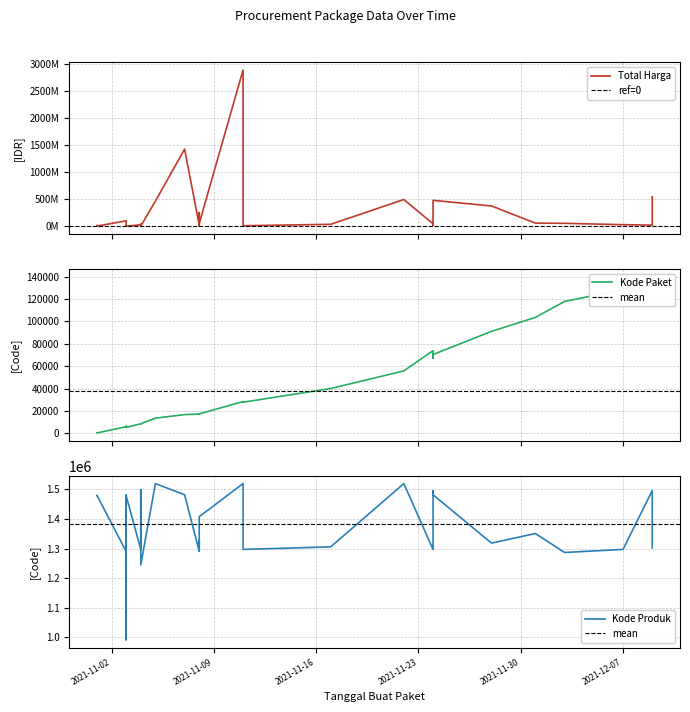

Rank the categories by Kode Produk value from highest to lowest.

2021-11-11, 2021-11-05, 2021-11-22, 2021-11-11, 2021-11-04, 2021-11-24, 2021-12-09, 2021-11-07, 2021-11-24, 2021-11-03, 2021-11-01, 2021-11-01, 2021-11-03, 2021-11-03, 2021-11-03, 2021-11-03, 2021-11-08, 2021-11-04, 2021-12-01, 2021-11-08, 2021-11-28, 2021-11-08, 2021-11-17, 2021-12-09, 2021-11-11, 2021-11-24, 2021-12-07, 2021-11-04, 2021-11-08, 2021-11-08, 2021-11-03, 2021-11-03, 2021-12-03, 2021-11-04, 2021-11-03